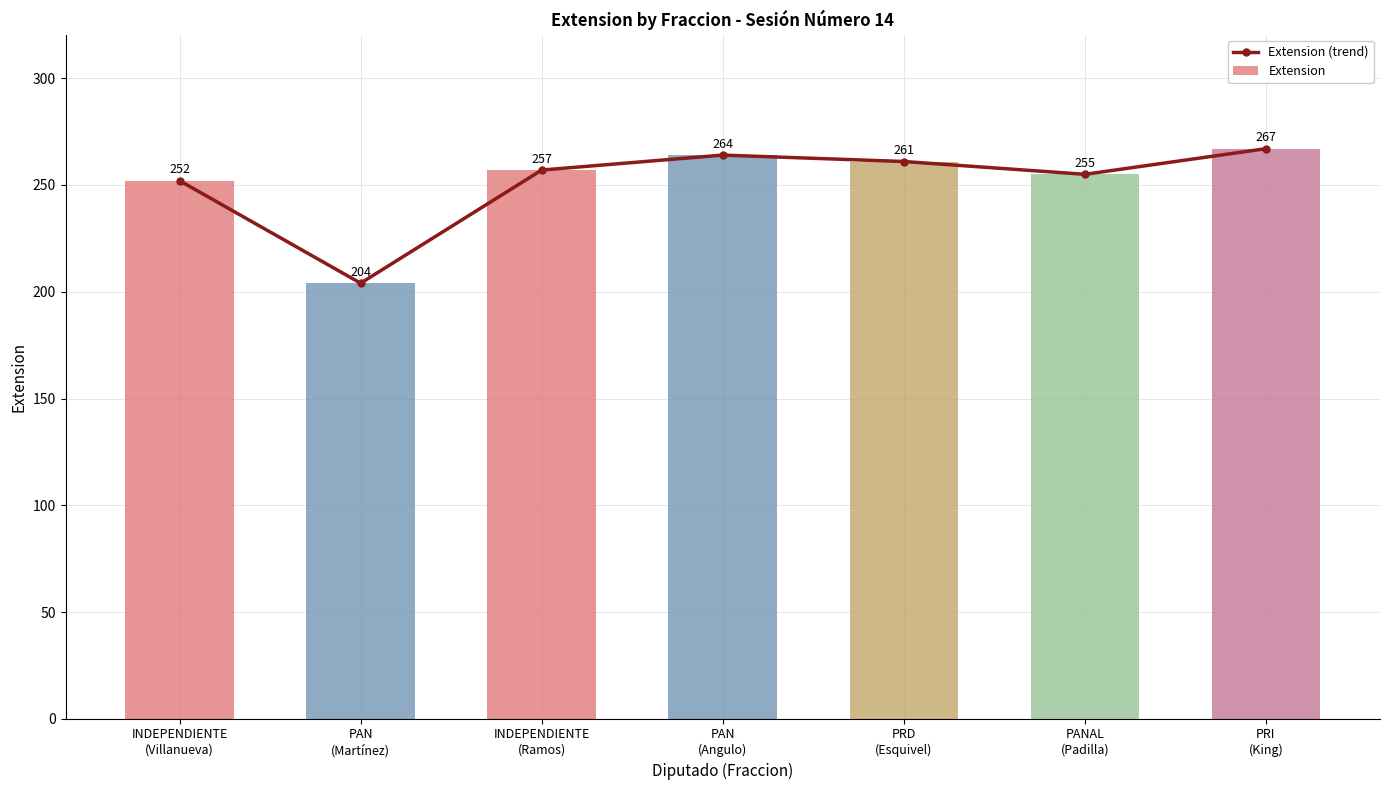

The value of Extension (trend) at PANAL
(Padilla) is 95. True or false?

False